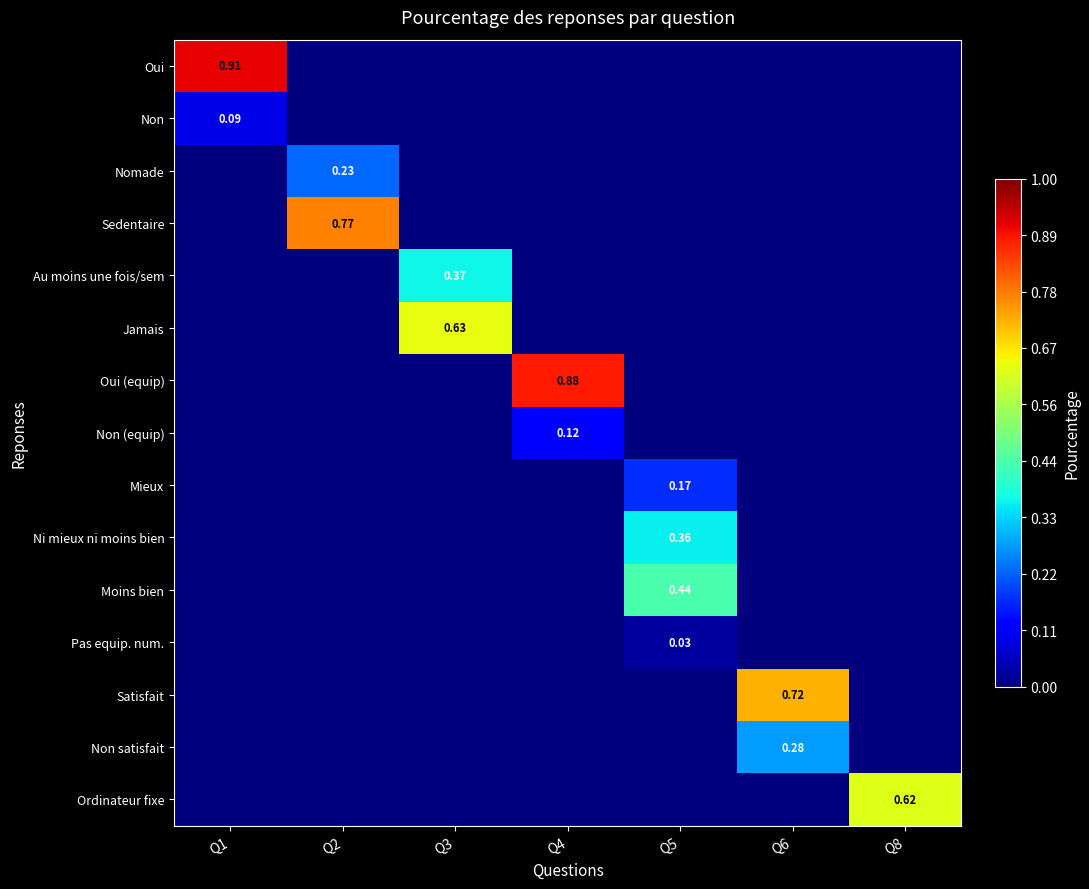

Is the value of Nomade at Q8 greater than the value of Non (equip) at Q4?

No